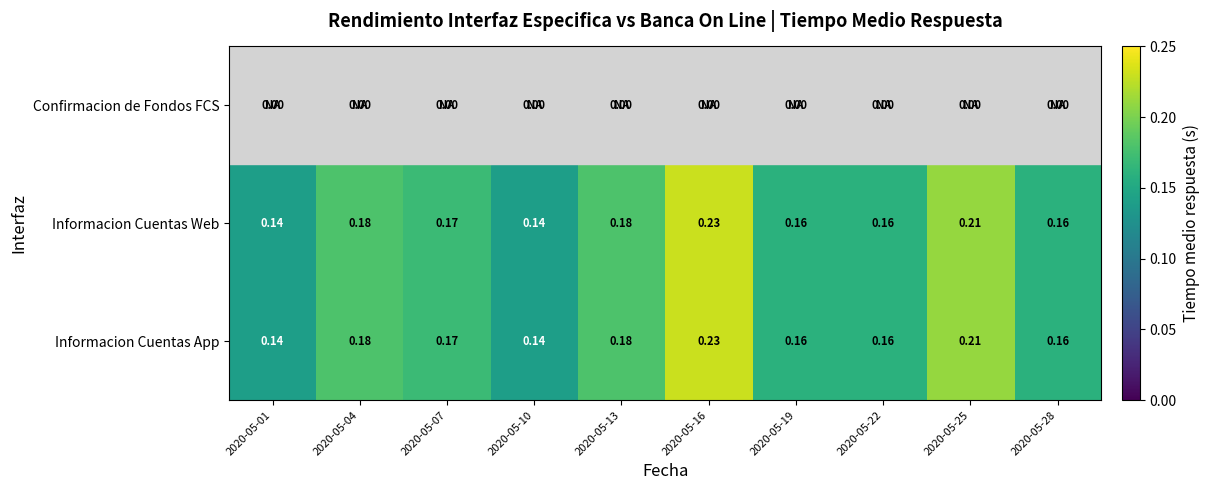

Is the value of Informacion Cuentas Web at 2020-05-07 greater than the value of Confirmacion de Fondos FCS at 2020-05-04?

Yes